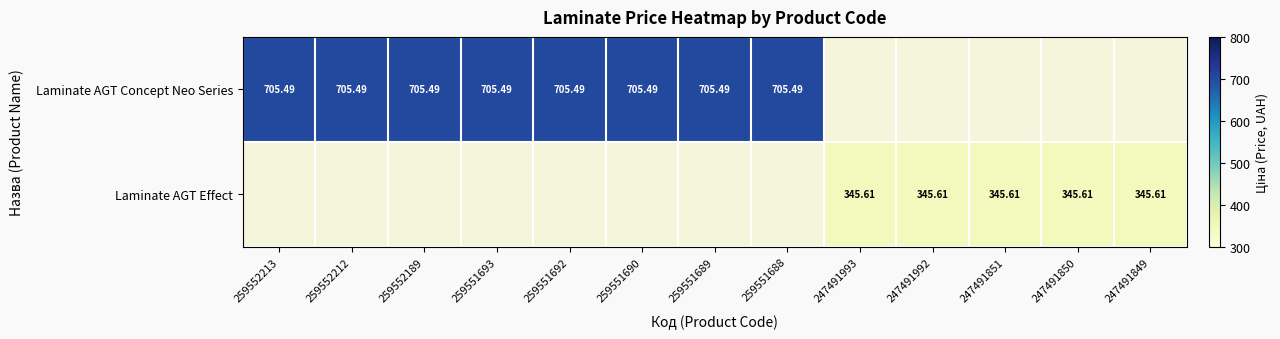

At how many categories does at least one series exceed 413?

8